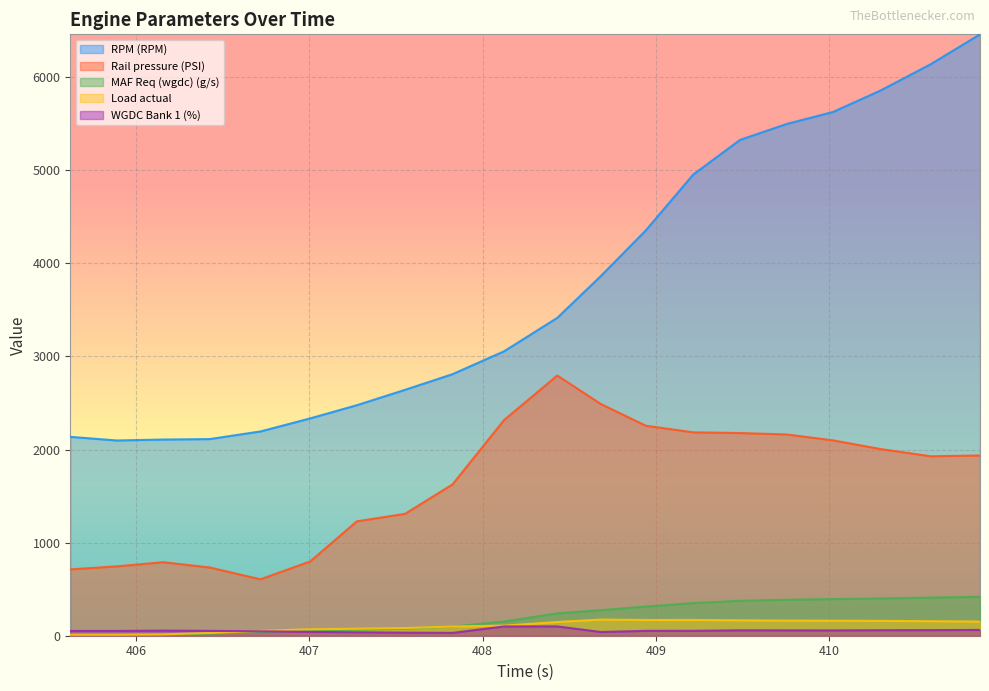

Which label corresponds to the smallest value in the chart?

405.887